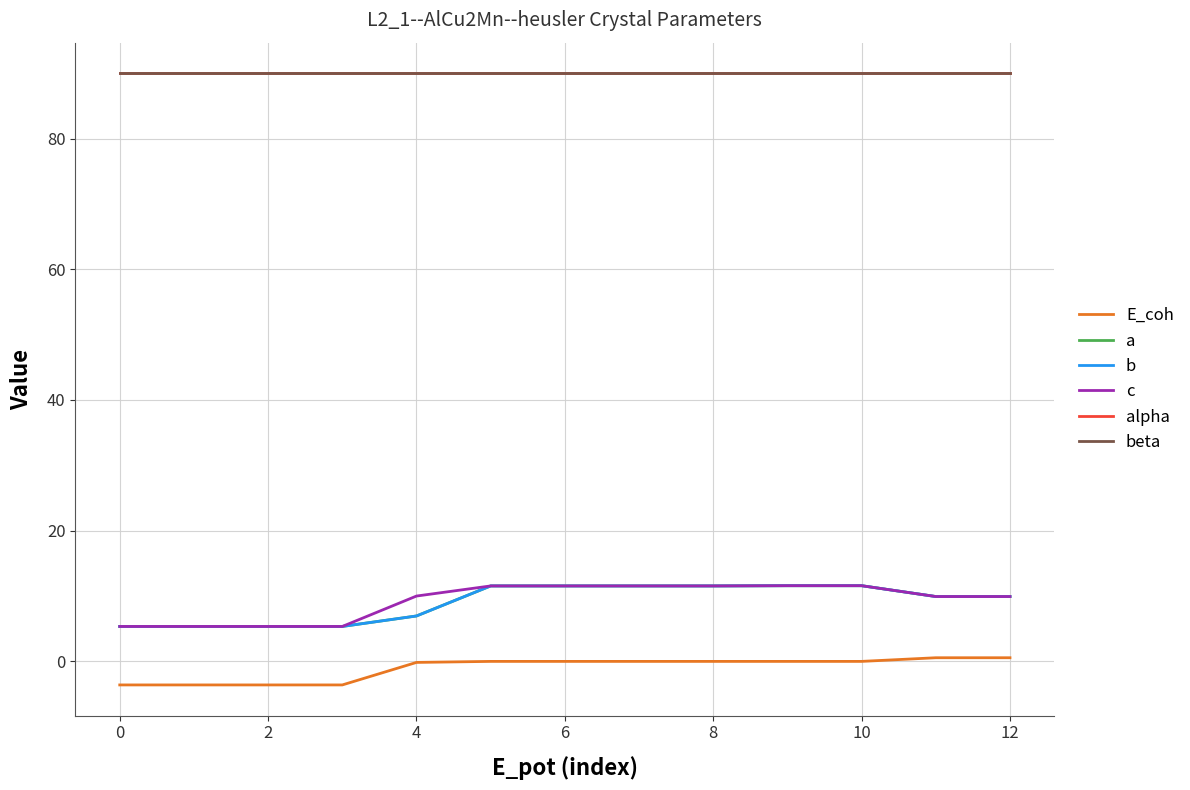

Does the chart display data point markers on the line(s)?

No